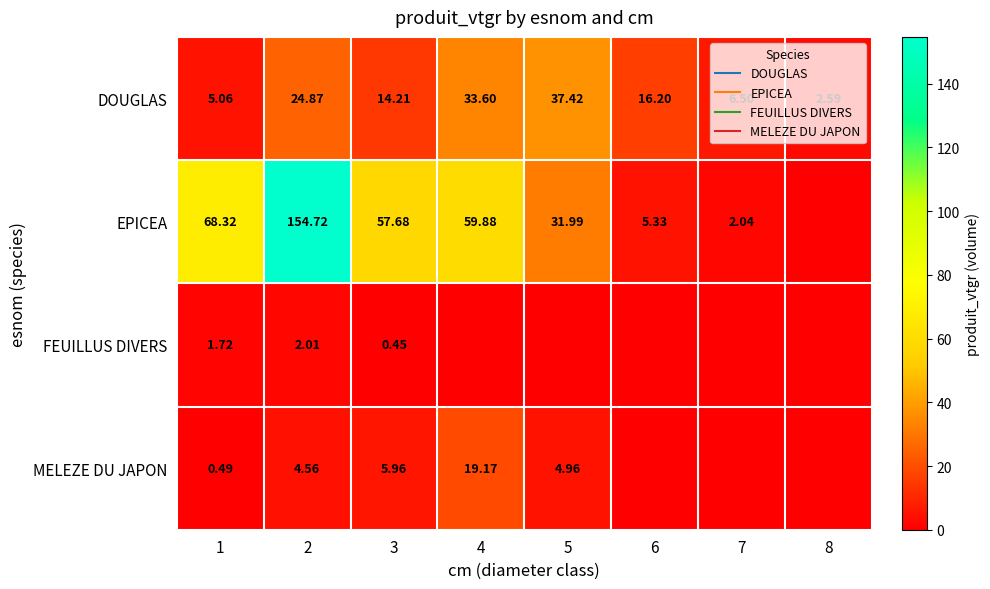

Is it true that EPICEA equals 95.5 at 3?

False